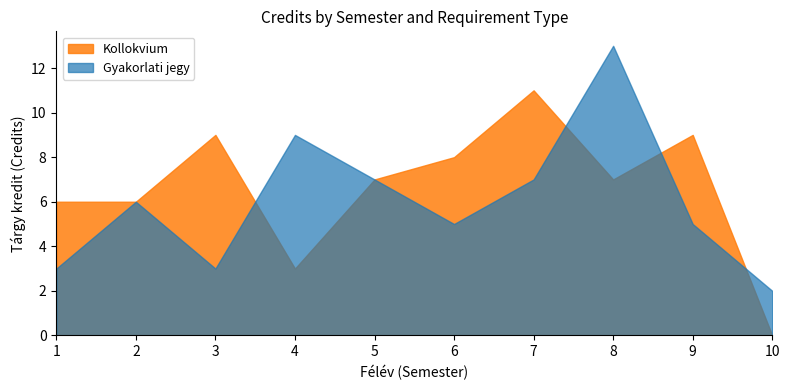

Where does the Gyakorlati jegy series first go above 3?

2